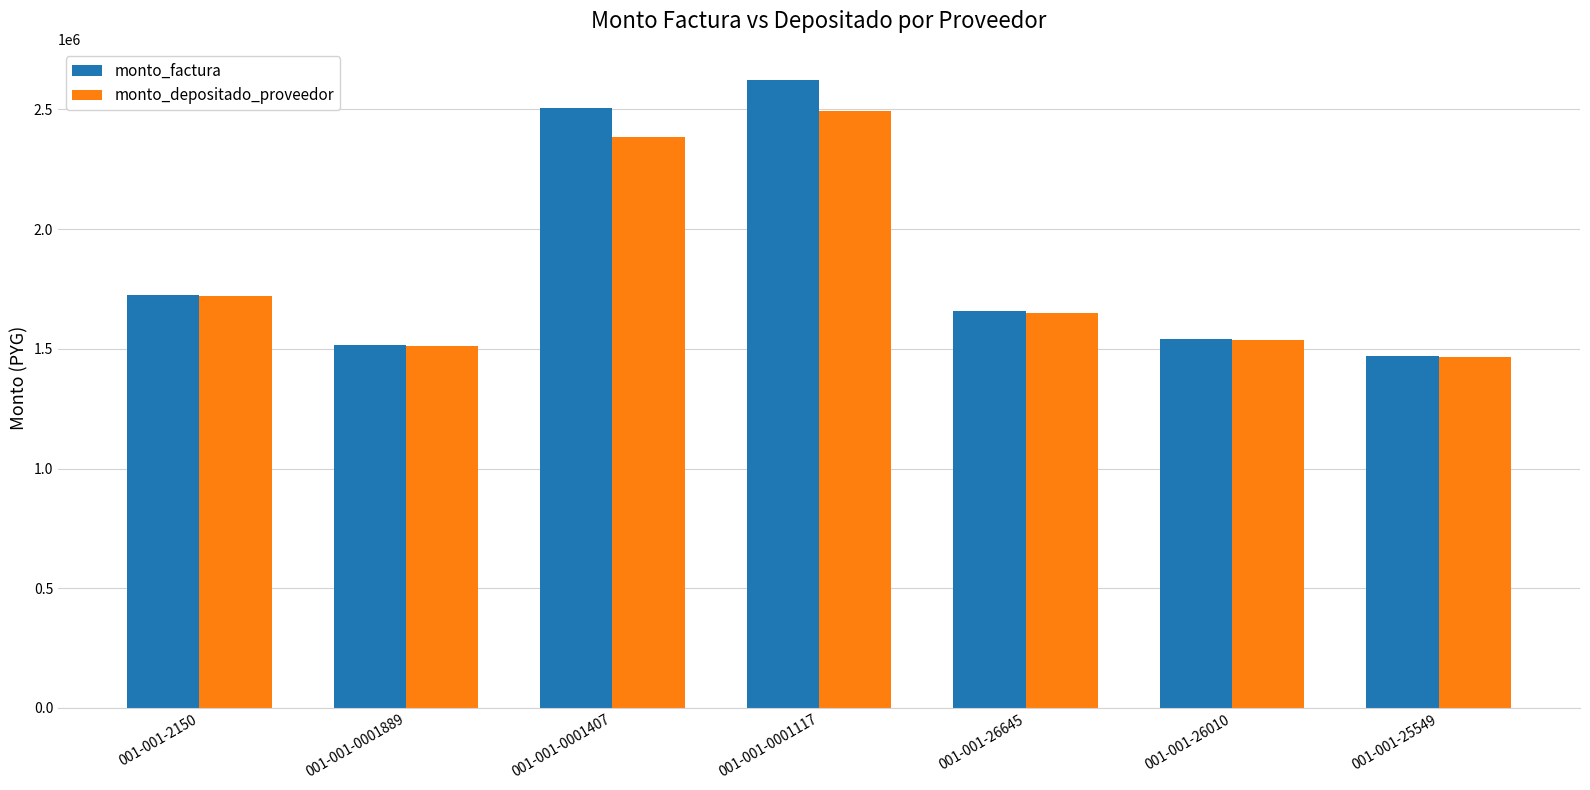

Which category has the highest value in the monto_factura series?

001-001-0001117